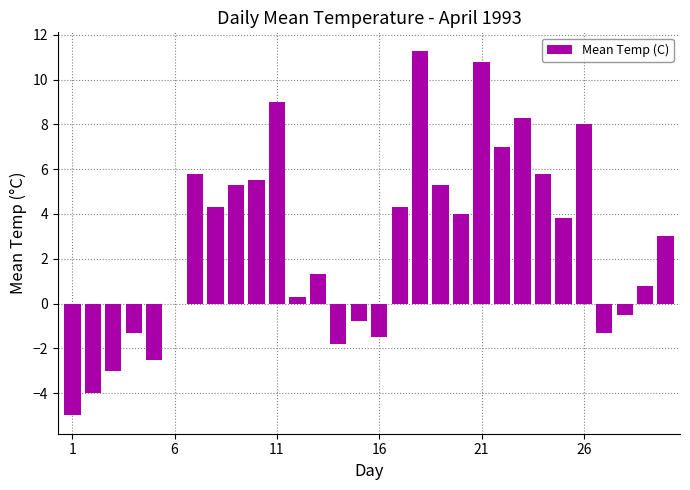

What is the maximum value shown in the chart?

11.3